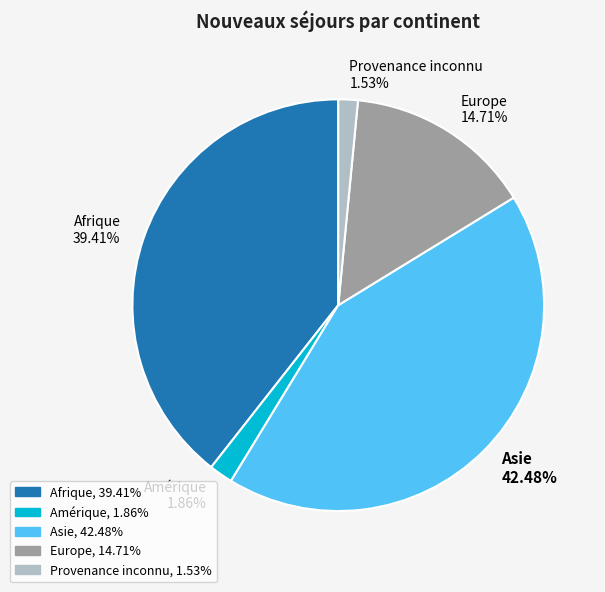

Is there any slice that represents more than half of the pie?

No